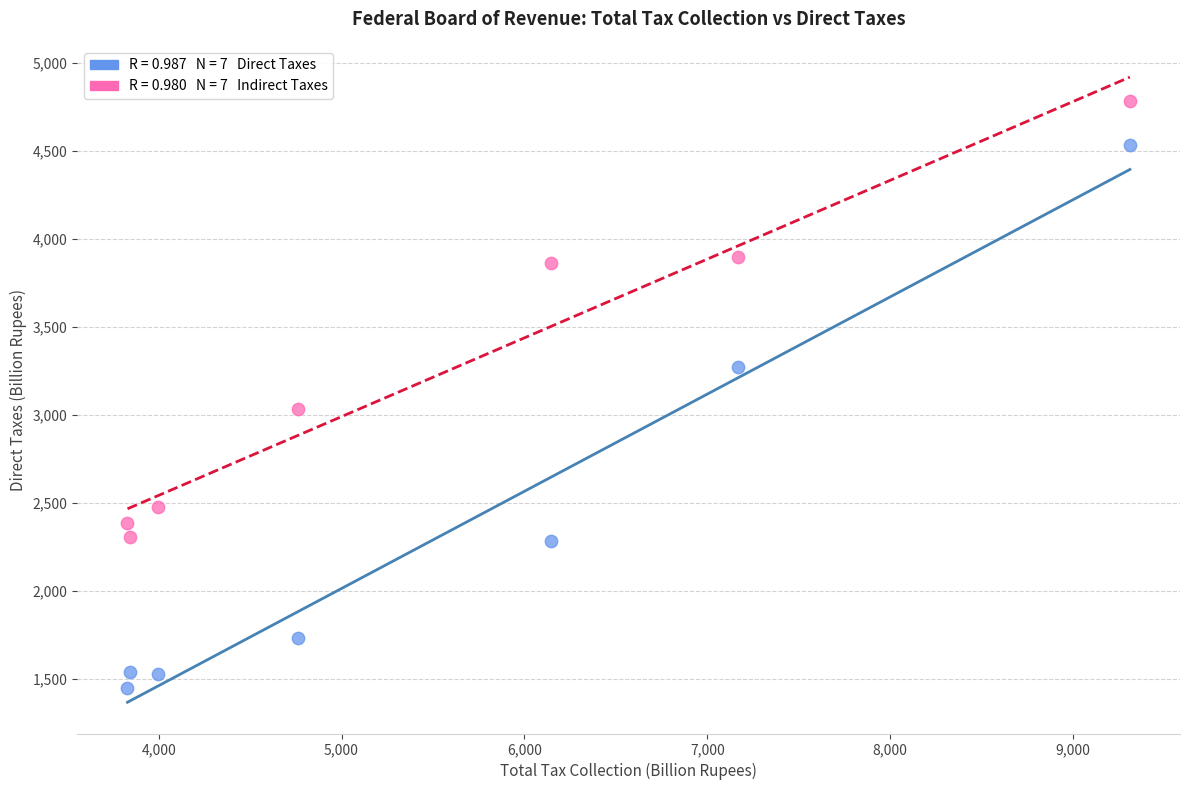

Across all data points, what is the range of Y values (max minus min)?

3334.7